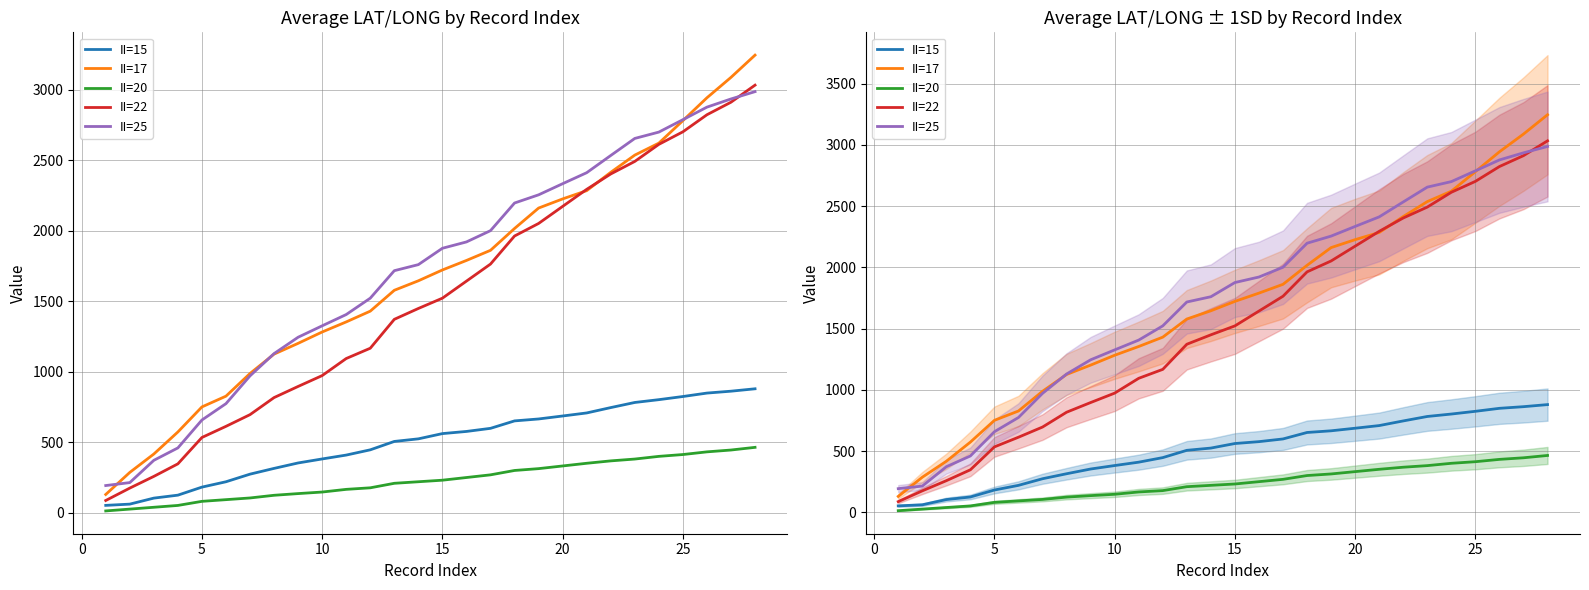

Is this an area chart (filled region under the line)?

No